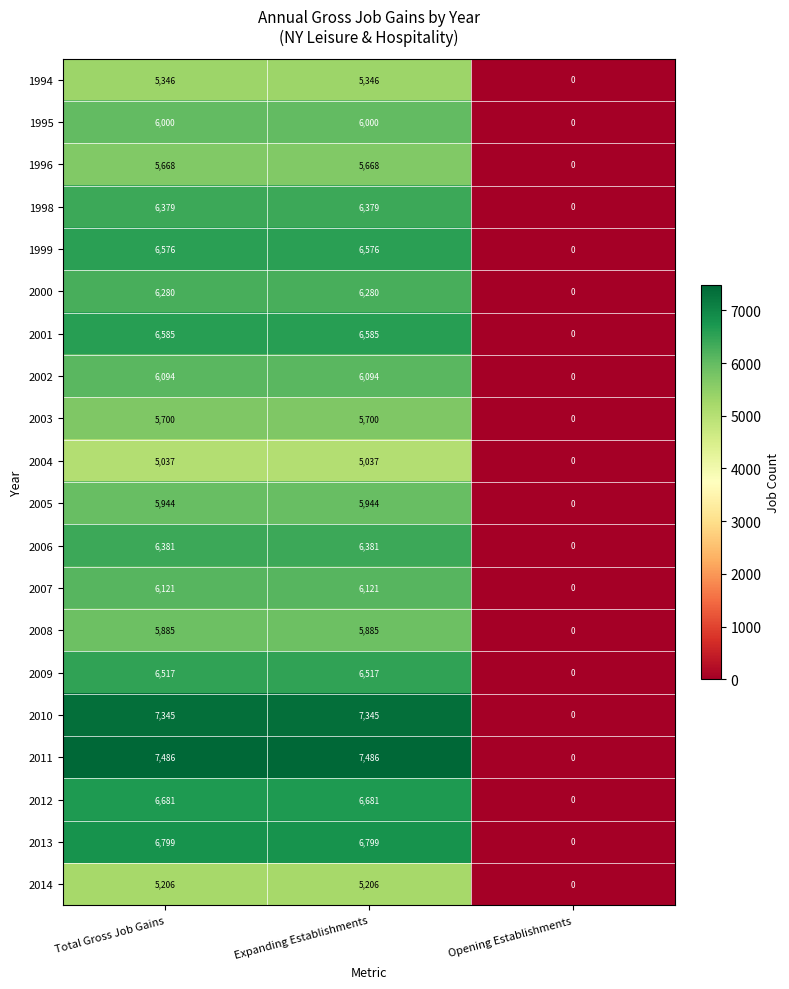

Which category has the lowest value across all series?

Opening Establishments